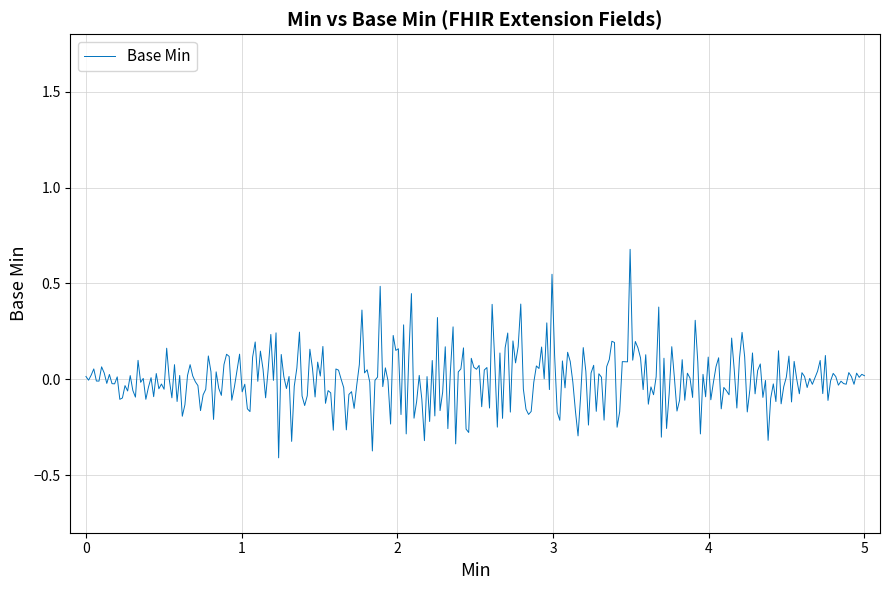

What is the sum of all values?

1